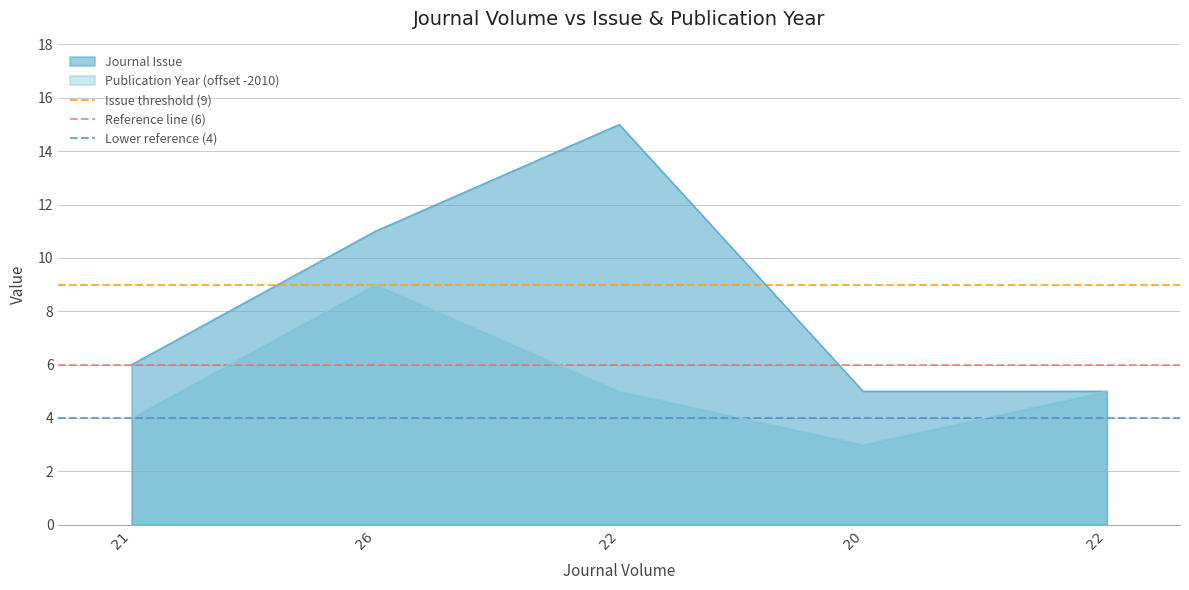

At which label is Lower reference (4) closest to 4?

21